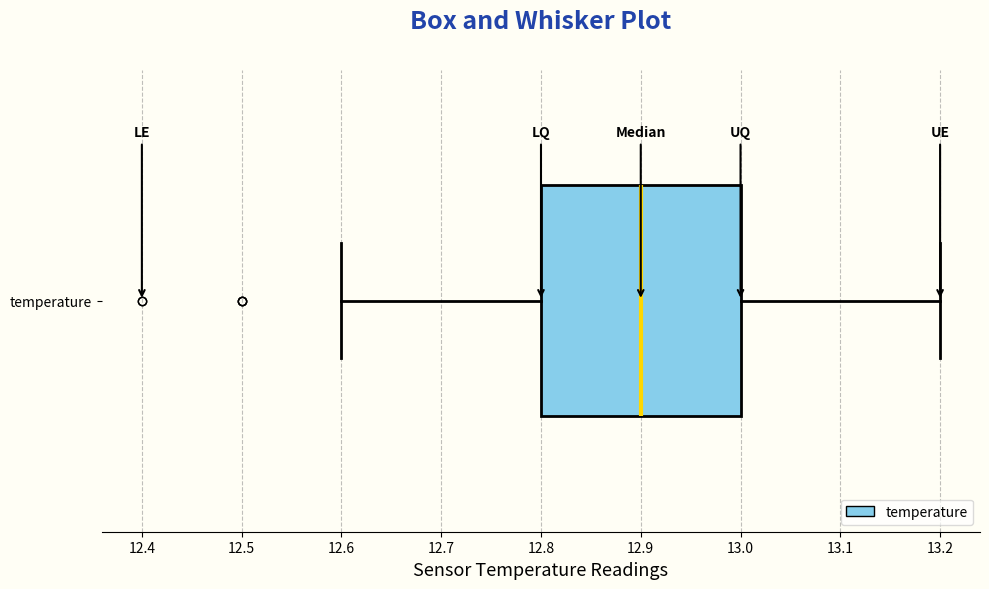

Transcribe this box plot: give where the median line is, the range the box spans, and where the two whiskers end, as read against the x-axis. The values are not printed on the chart, so give them approximately, as read against the axis.

median 12.9, box 12.8 to 13.0, whiskers 12.6 to 13.2